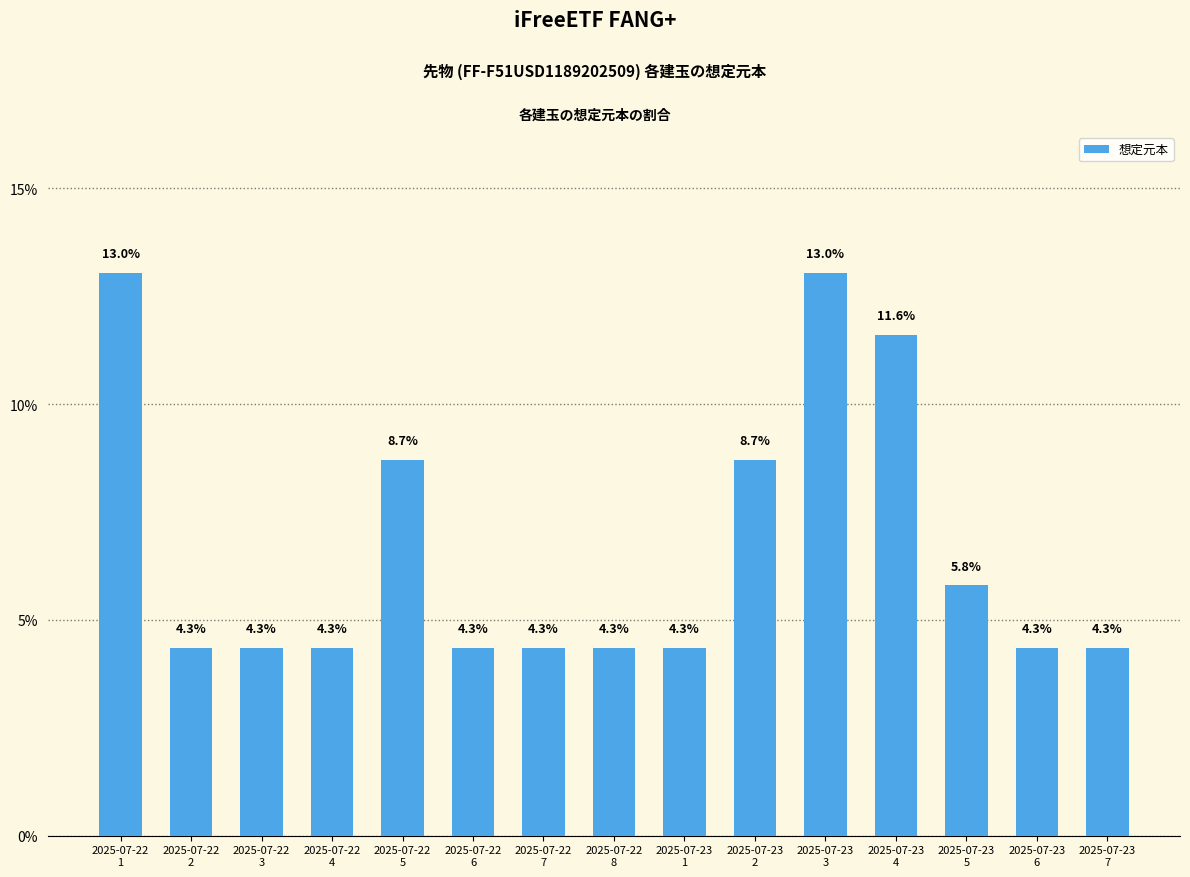

What is the smallest value displayed?

4.3